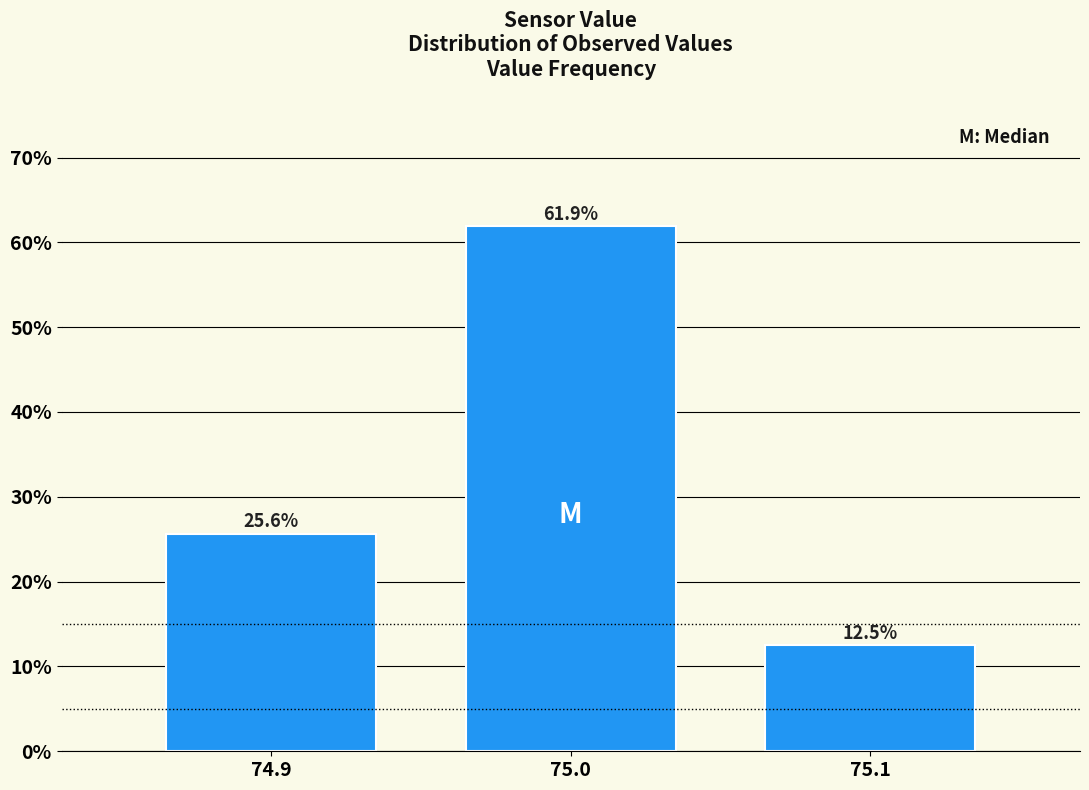

Reading left to right, list every bar in this chart as the range it spans on the x-axis followed by its height.

74.85 to 74.95: 25.6
74.95 to 75.05: 61.9
75.05 to 75.15: 12.5